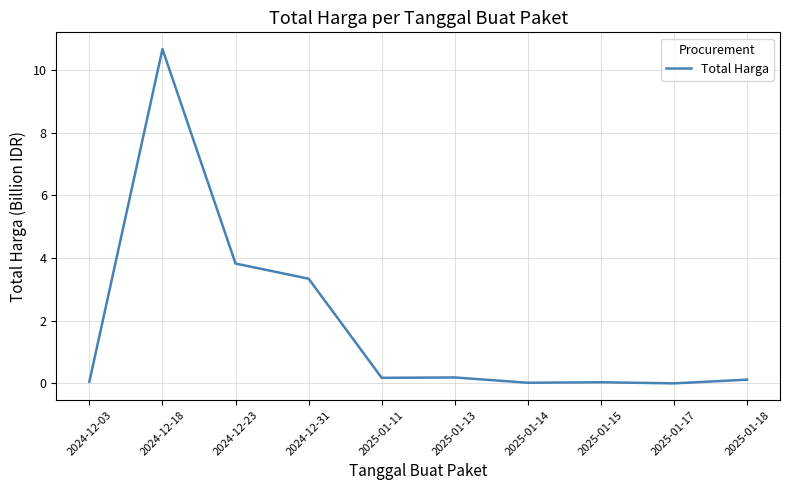

Does the chart display data point markers on the line(s)?

No